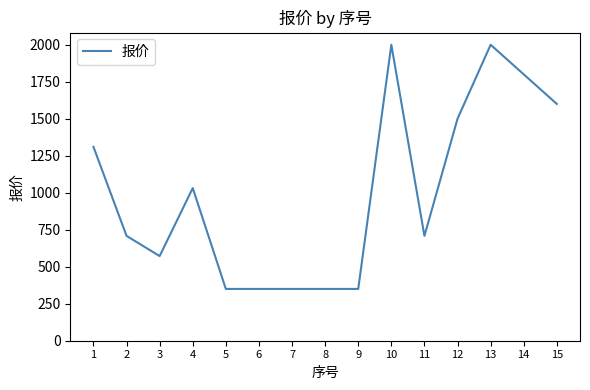

What is the minimum value shown in the chart?

350.0